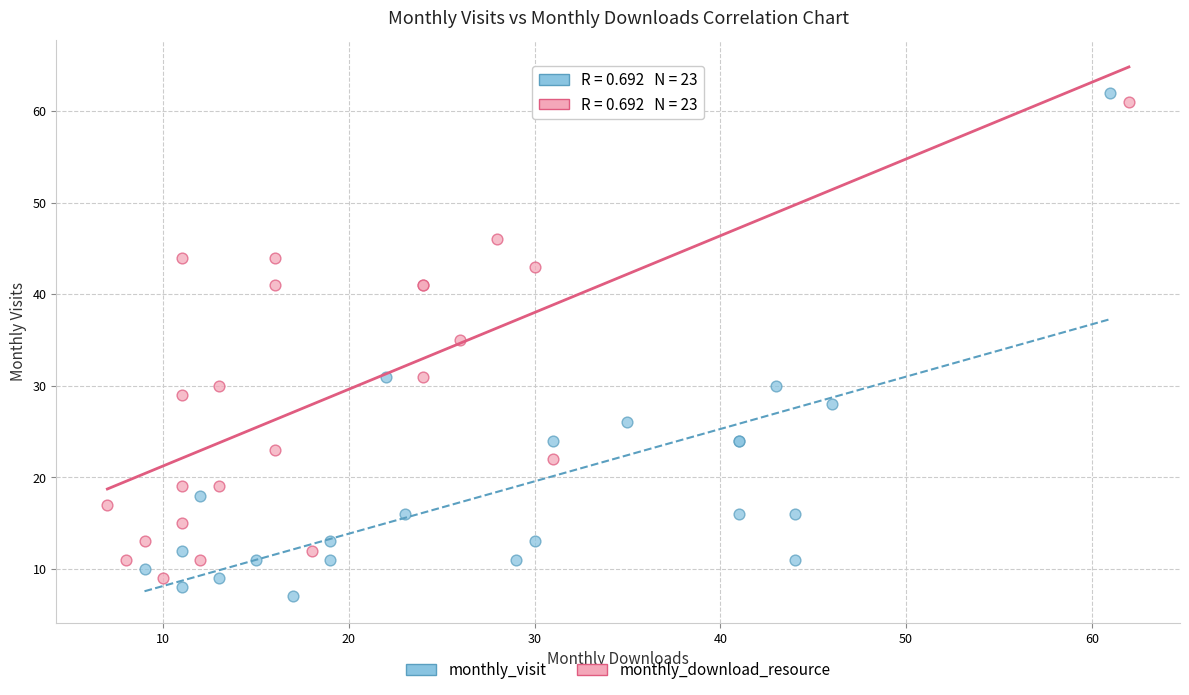

Which series has the widest spread of Y values?

monthly_visit